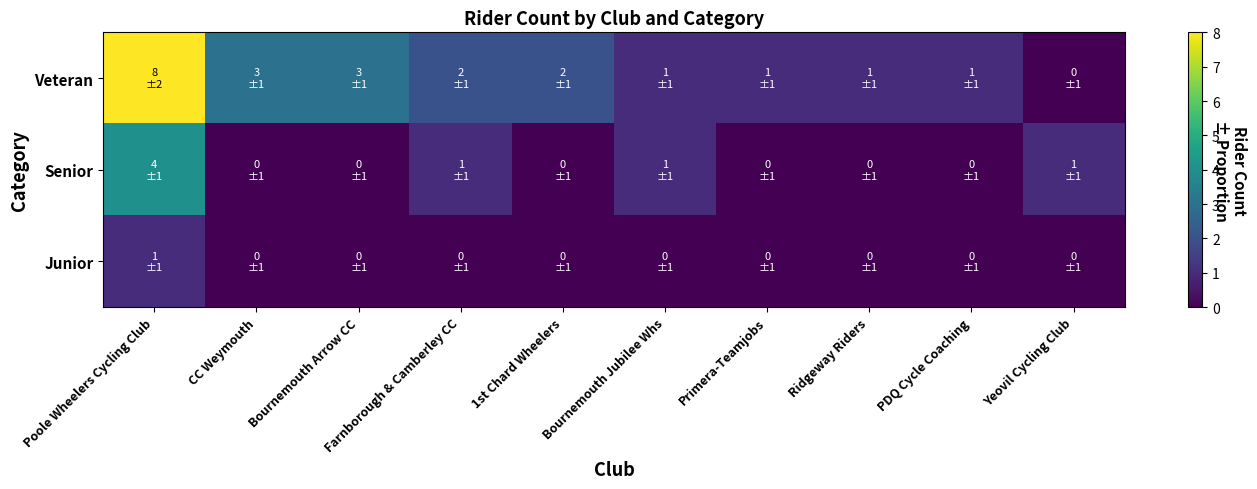

What is the difference between the highest and lowest values at CC Weymouth?

3